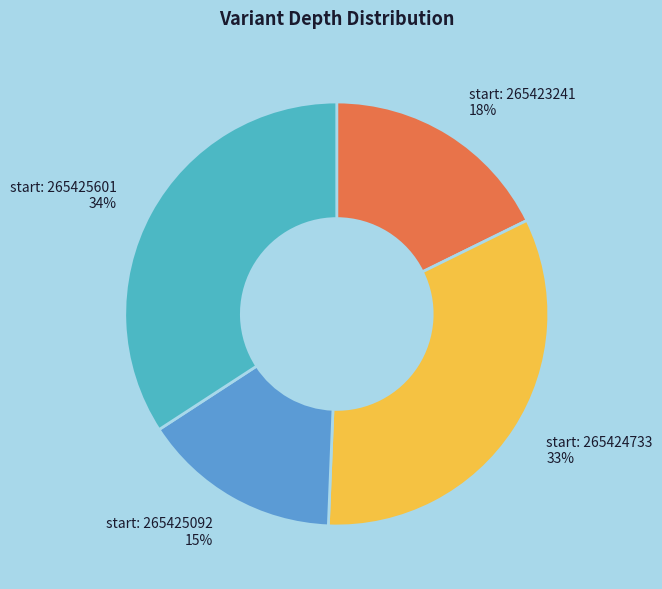

True or false: start: 265425601 34% accounts for 21% of the total.

False